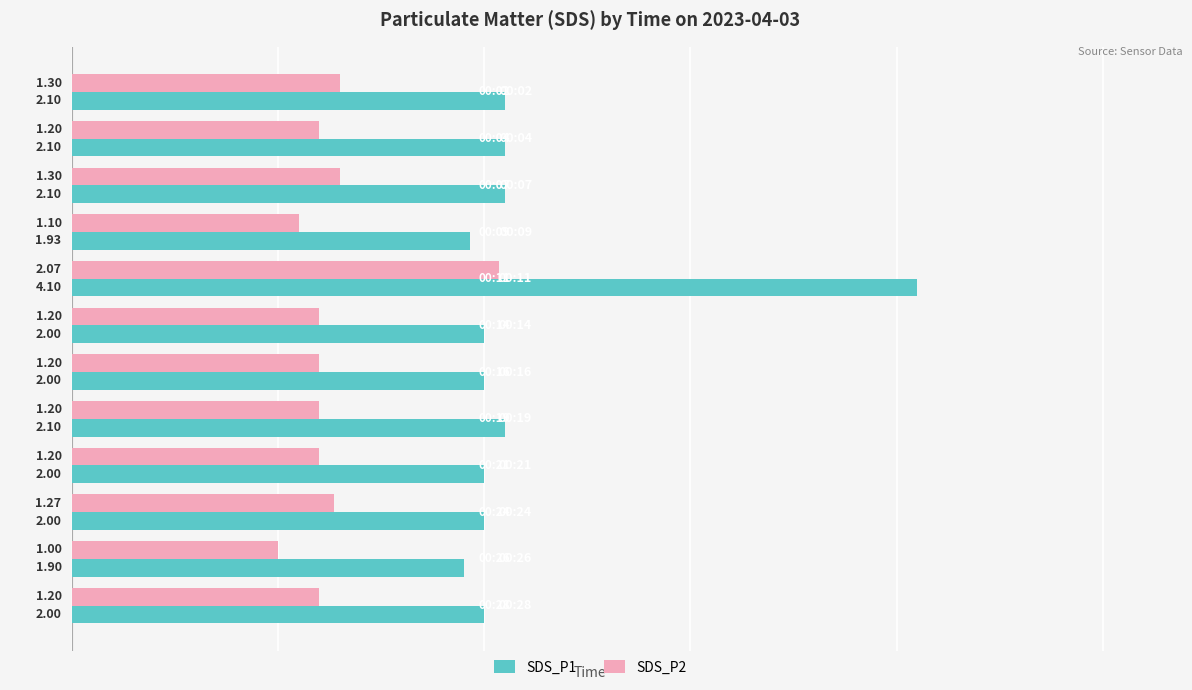

What are all the series names shown in the legend?

SDS_P1, SDS_P2